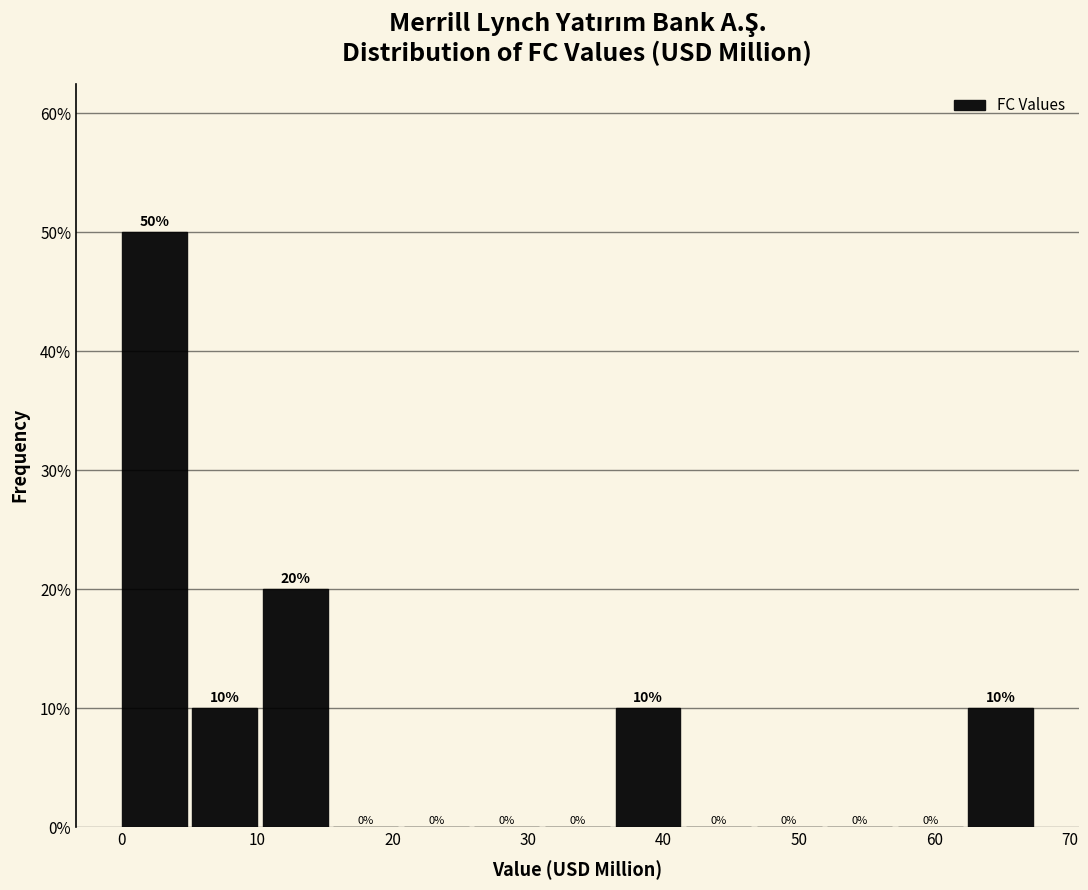

What is the height of the bar covering 5 to 10 on the x-axis? The bar edges are not printed on the chart, so give them approximately, as read against the axis.

10